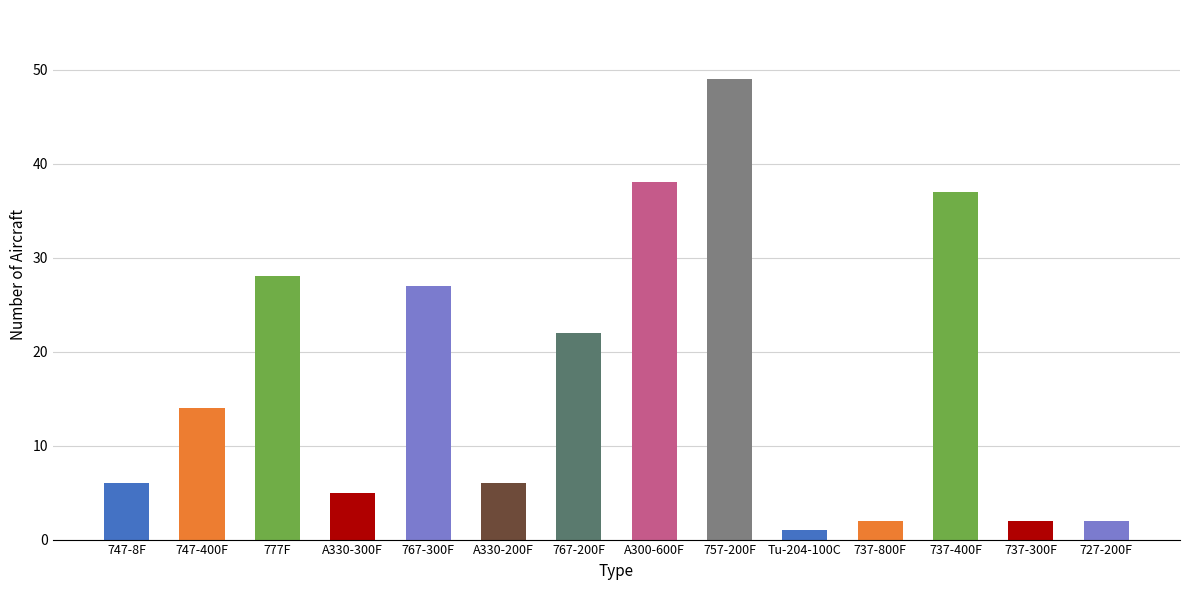

True or false: the data shows 1 at Tu-204-100C.

True